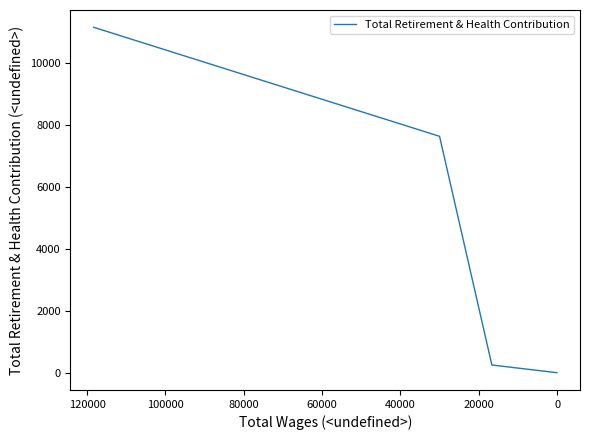

What is the average value?

891